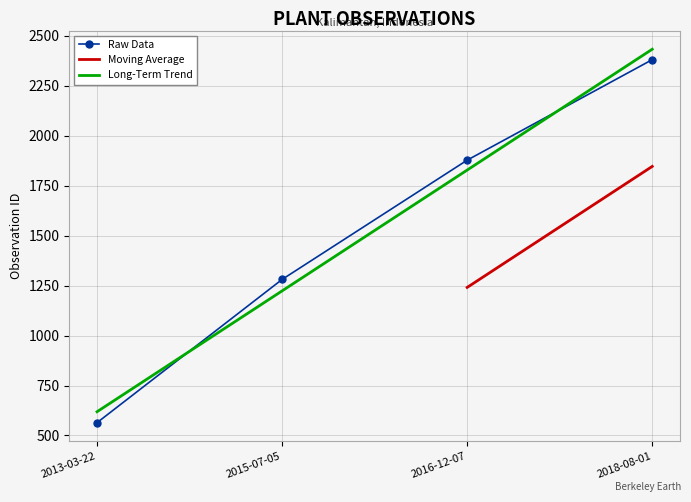

What is the sum of all values?

6104